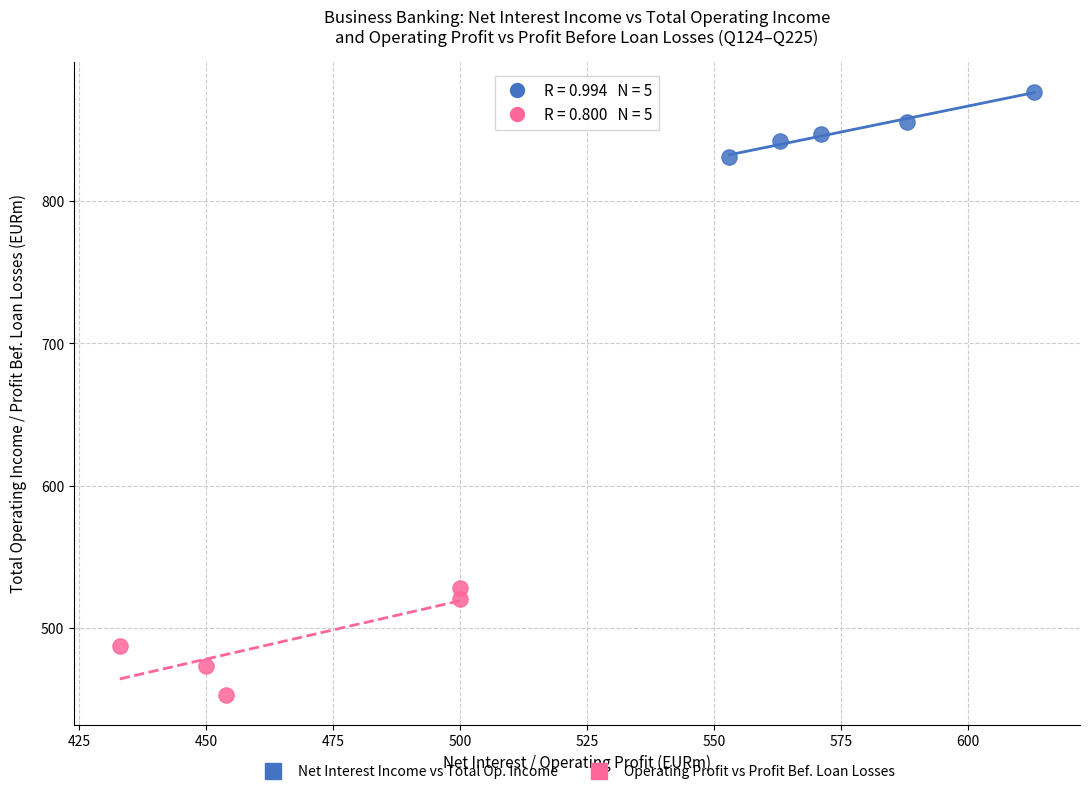

Which series contains the lowest Y value?

Operating Profit vs Profit Bef. Loan Losses